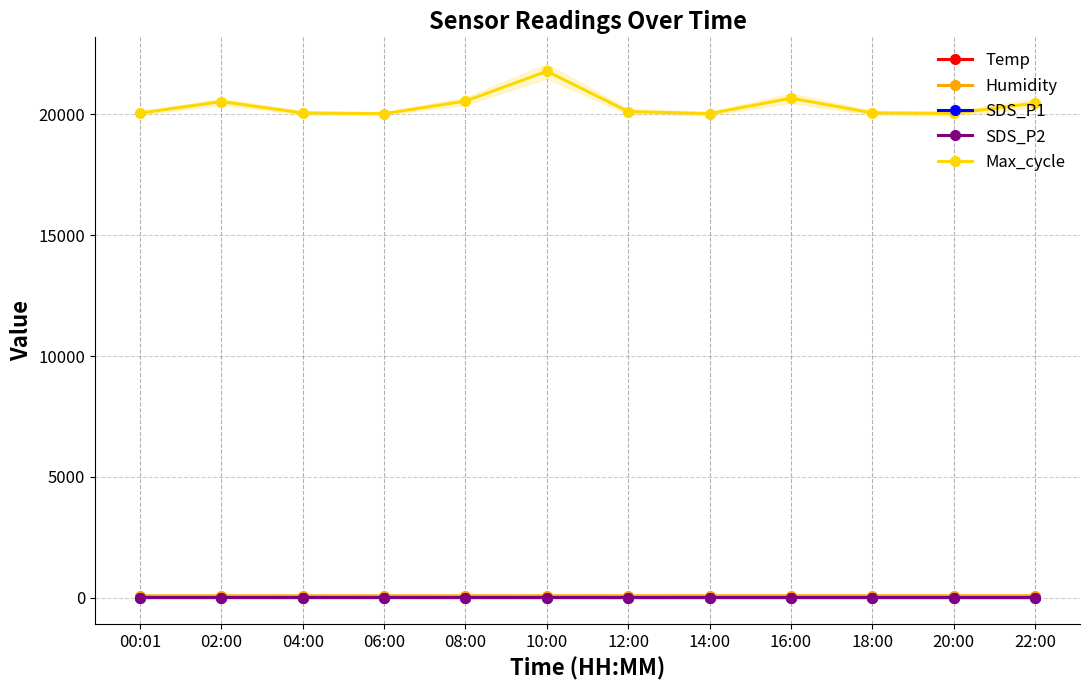

What is the maximum value for SDS_P2?

2.4